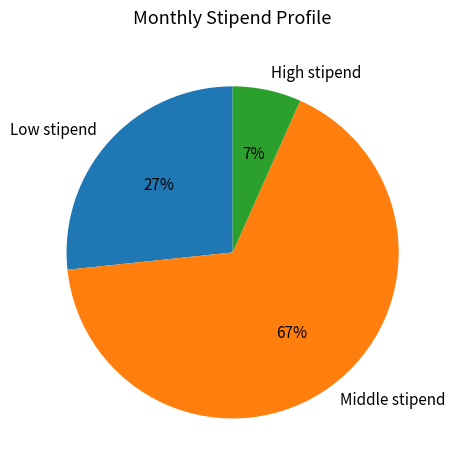

Does any single category account for the majority?

Yes